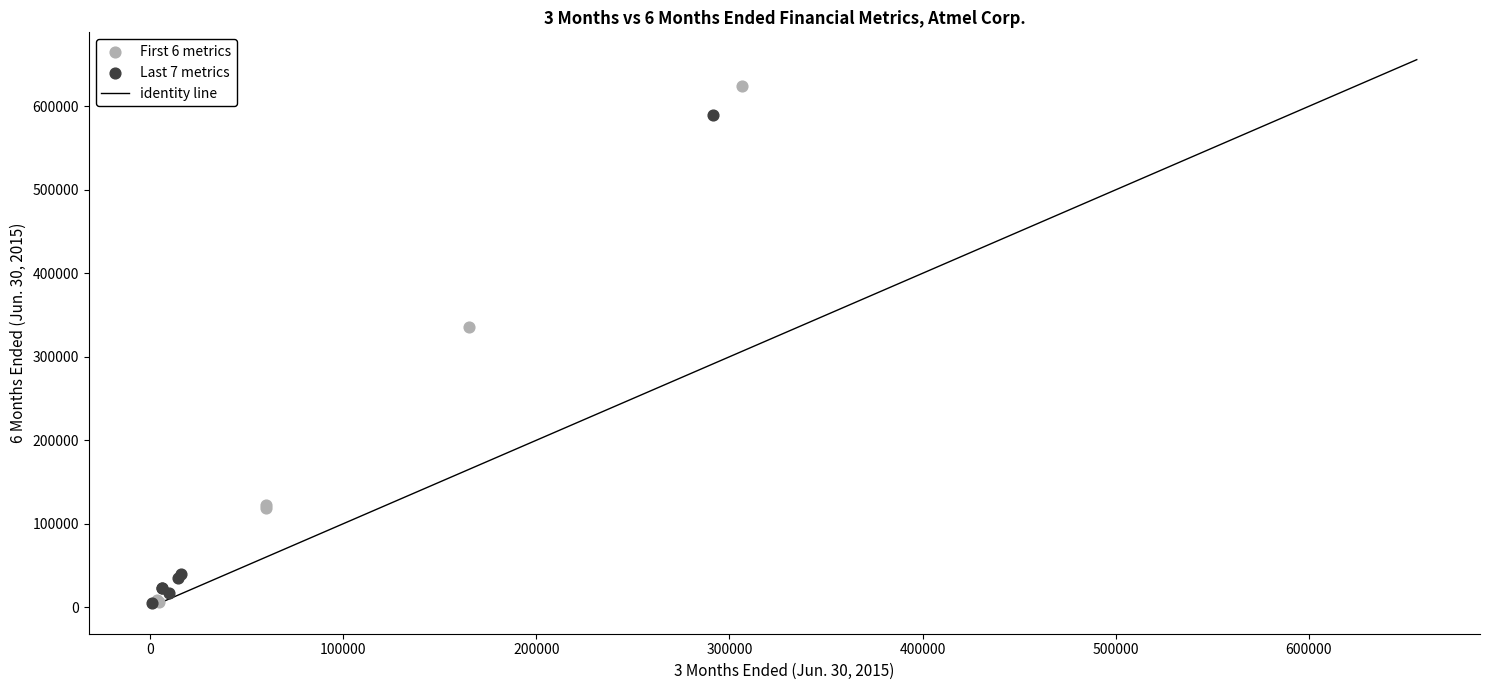

Which series contains the highest Y value?

First 6 metrics